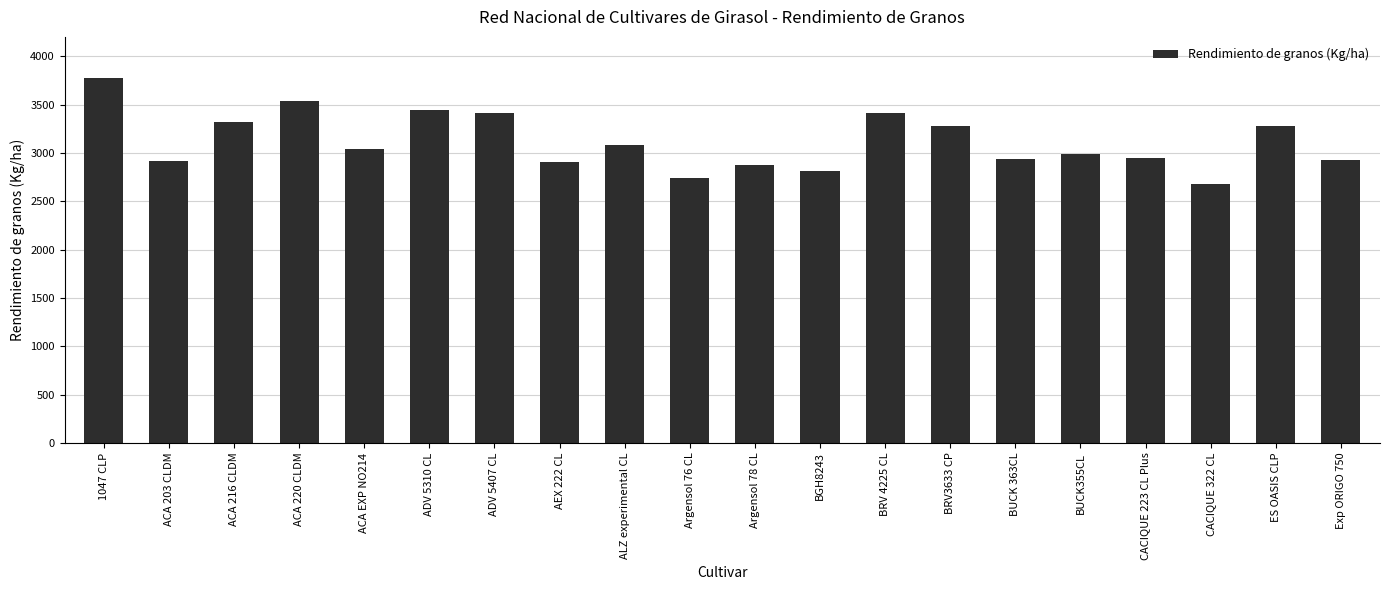

What is the sum of the values at ACA 203 CLDM and BRV3633 CP?

6194.3